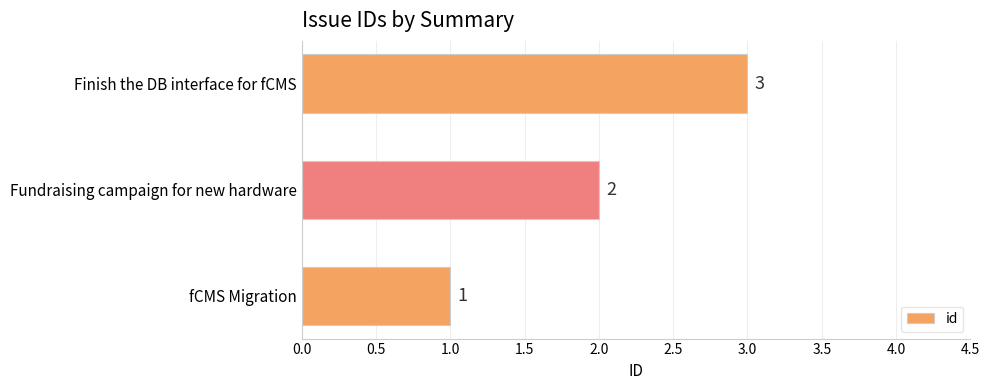

What is the sum of all values?

6